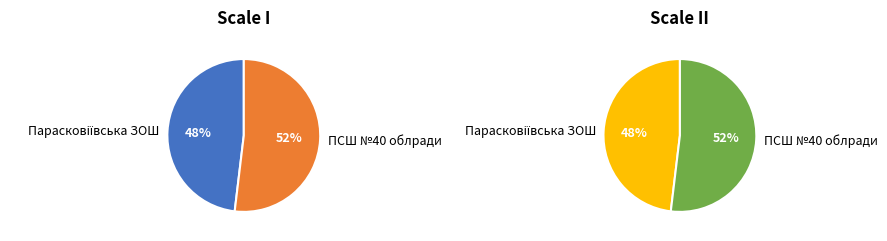

Is it true that Парасковіївська ЗОШ is 48% of the pie?

True